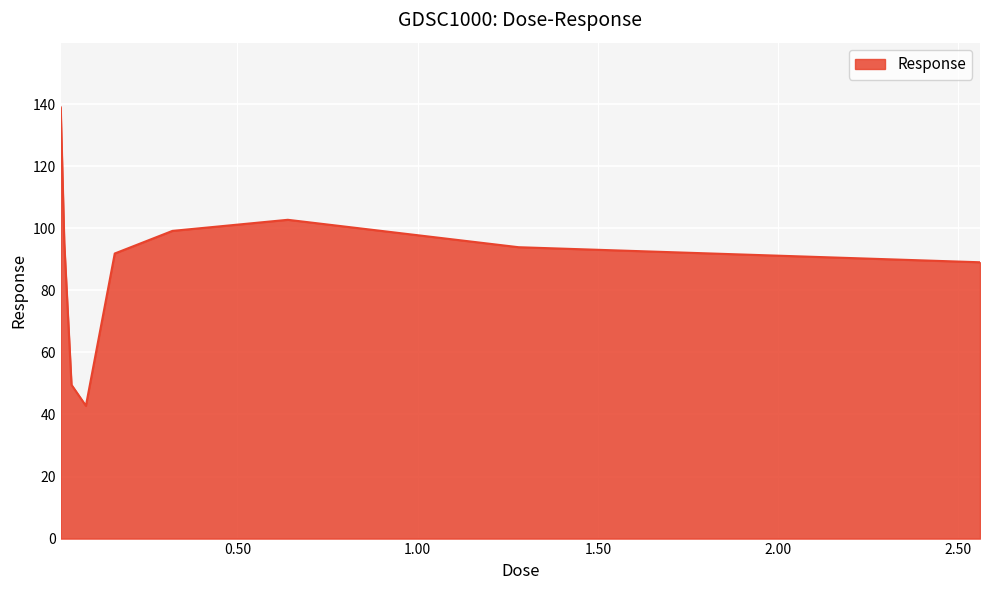

What is the difference between the second highest and minimum values?

59.9